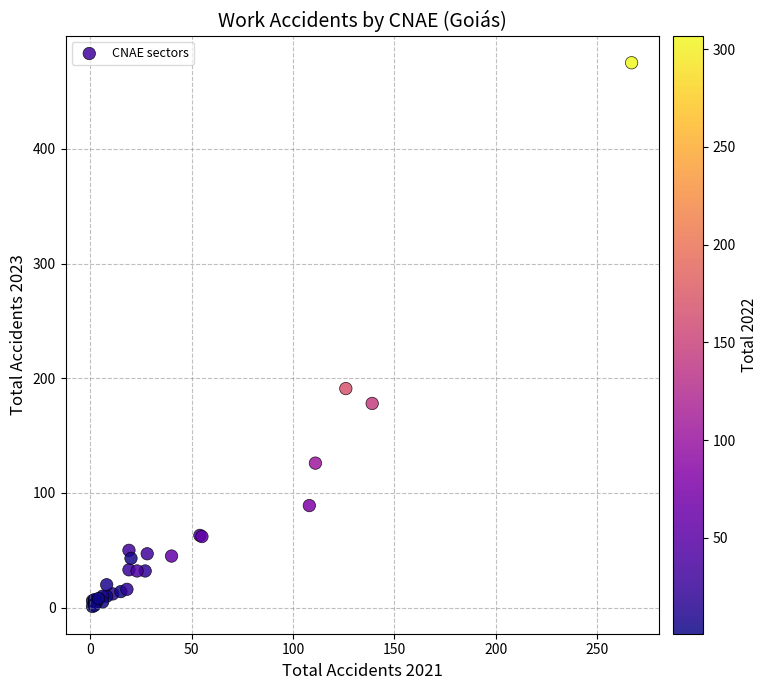

What Y value in the scatter plot is closest to 238?

191